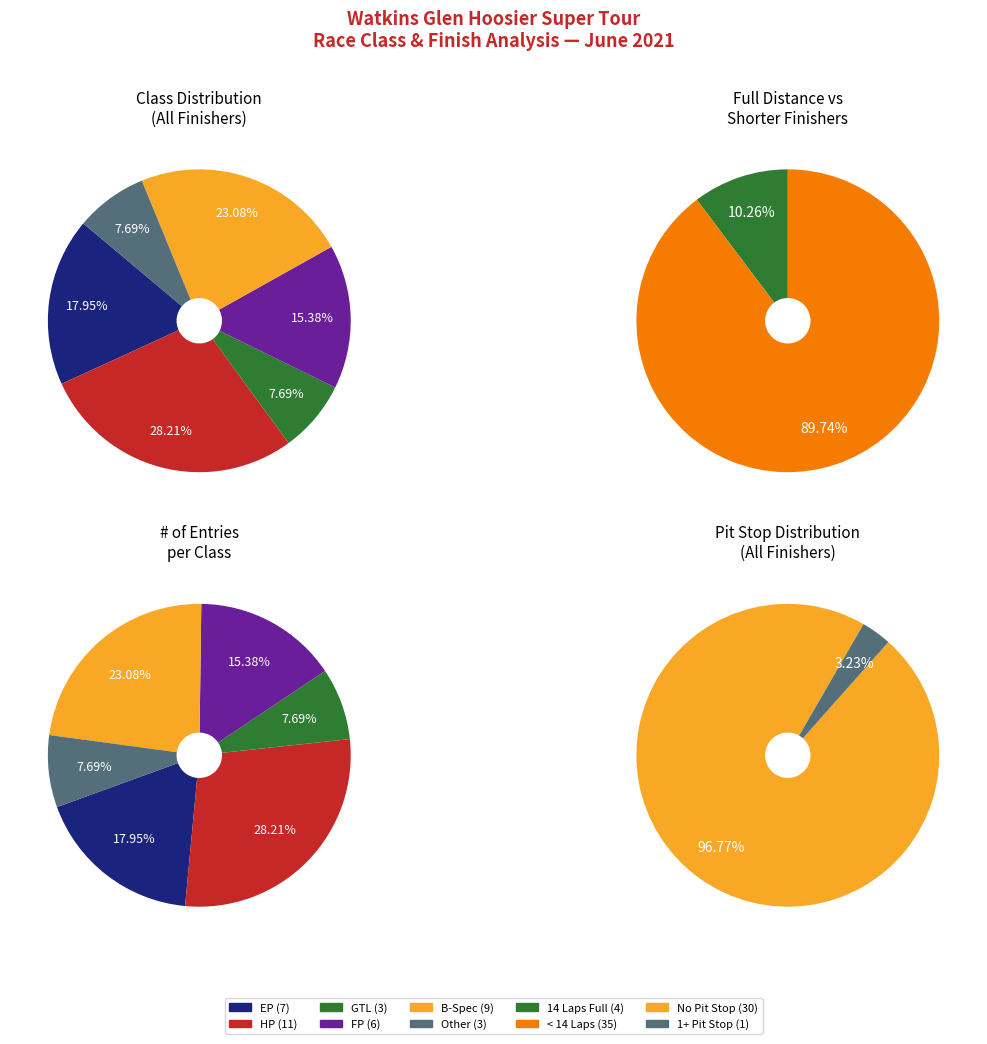

To the nearest percent, what percentage of the pie is Other?

8%